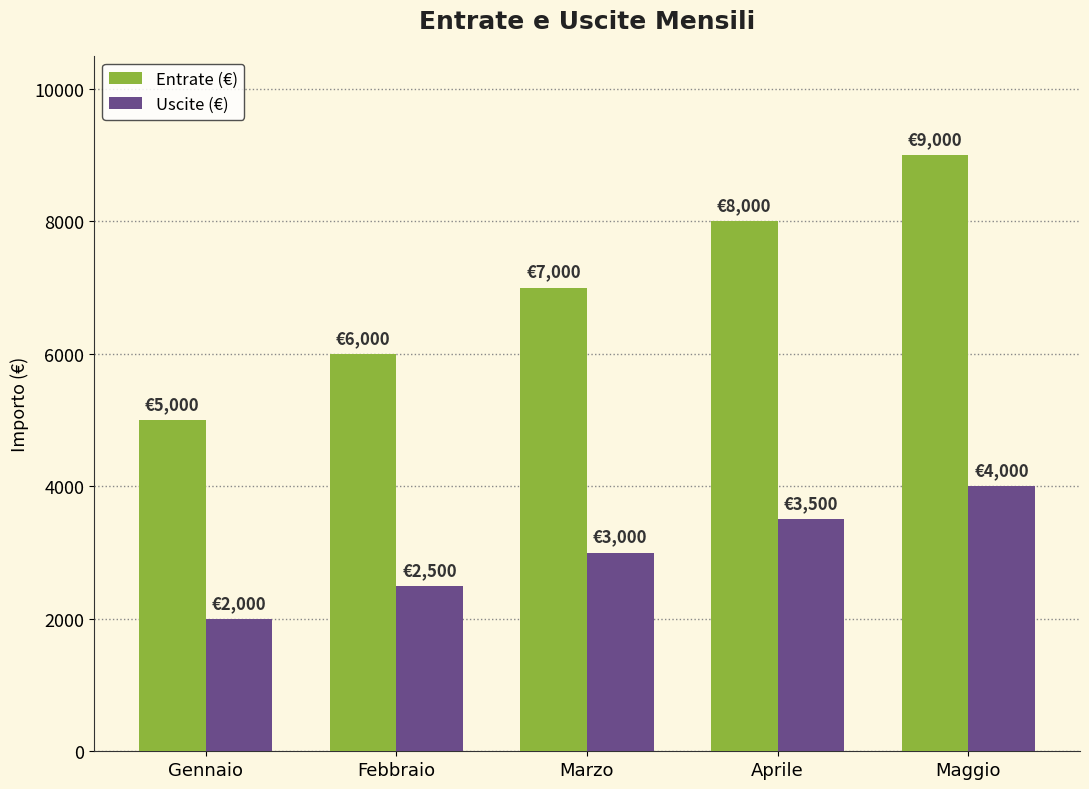

How many values in the Entrate (€) series are below 7000?

2